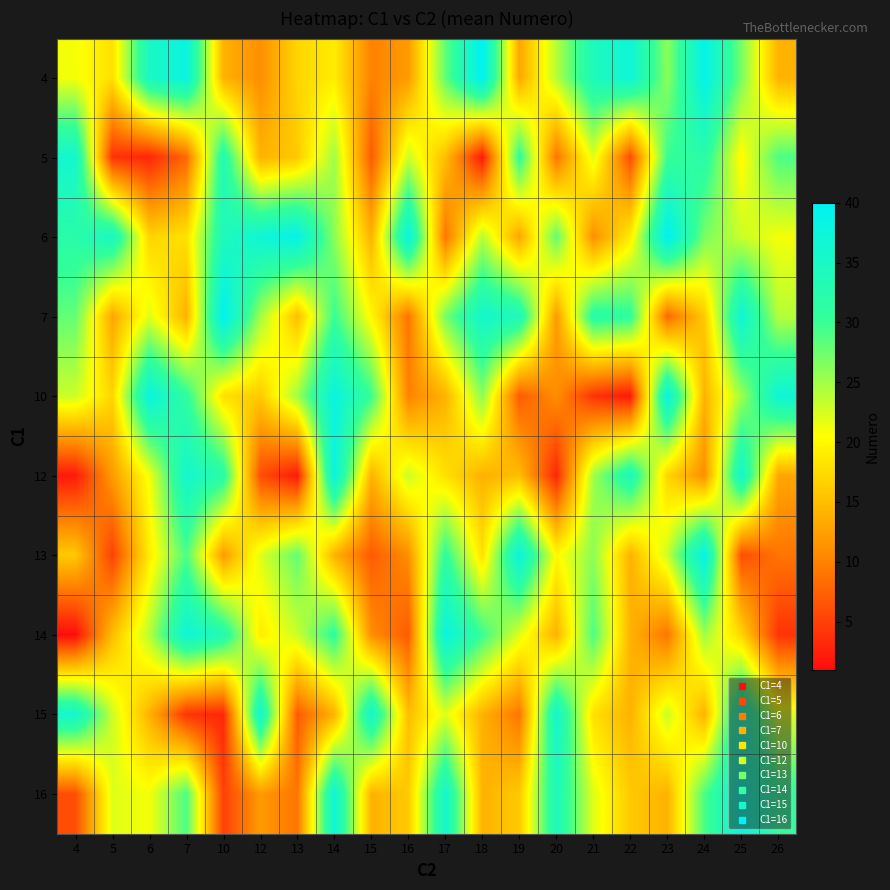

Reading right to left, extract all data points from this chart.

4: 26=14	25=27	24=39	23=26	22=37	21=34	20=24	19=13	18=40	17=28	16=12	15=10	14=19	13=17	12=11	10=14	7=38	6=35	5=18	4=21
5: 26=29	25=20	24=32	23=30	22=6	21=22	20=9	19=31	18=2	17=15	16=23	15=7	14=25	13=16	12=14	10=33	7=8	6=3	5=4	4=36
6: 26=21	25=23	24=27	23=40	22=19	21=11	20=28	19=13	18=24	17=9	16=38	15=14	14=26	13=39	12=37	10=34	7=18	6=17	5=35	4=32
7: 26=24	25=37	24=16	23=8	22=31	21=32	20=12	19=34	18=36	17=27	16=9	15=20	14=30	13=15	12=25	10=40	7=14	6=22	5=13	4=28
10: 26=37	25=25	24=14	23=38	22=2	21=4	20=11	19=7	18=26	17=14	16=10	15=30	14=38	13=25	12=16	10=18	7=31	6=38	5=17	4=23
12: 26=13	25=36	24=11	23=17	22=34	21=25	20=3	19=15	18=14	17=18	16=23	15=14	14=38	13=2	12=6	10=32	7=36	6=21	5=12	4=2
13: 26=9	25=6	24=39	23=23	22=14	21=26	20=20	19=38	18=18	17=31	16=11	15=7	14=14	13=28	12=22	10=12	7=29	6=19	5=5	4=16
14: 26=4	25=17	24=25	23=9	22=14	21=29	20=14	19=22	18=30	17=38	16=7	15=11	14=31	13=23	12=19	10=33	7=37	6=24	5=15	4=1
15: 26=22	25=36	24=14	23=23	22=14	21=18	20=36	19=9	18=14	17=22	16=15	15=36	14=14	13=7	12=36	10=3	7=4	6=14	5=23	4=36
16: 26=31	25=38	24=29	23=14	22=16	21=22	20=34	19=16	18=14	17=36	16=16	15=14	14=37	13=9	12=12	10=5	7=29	6=21	5=22	4=6